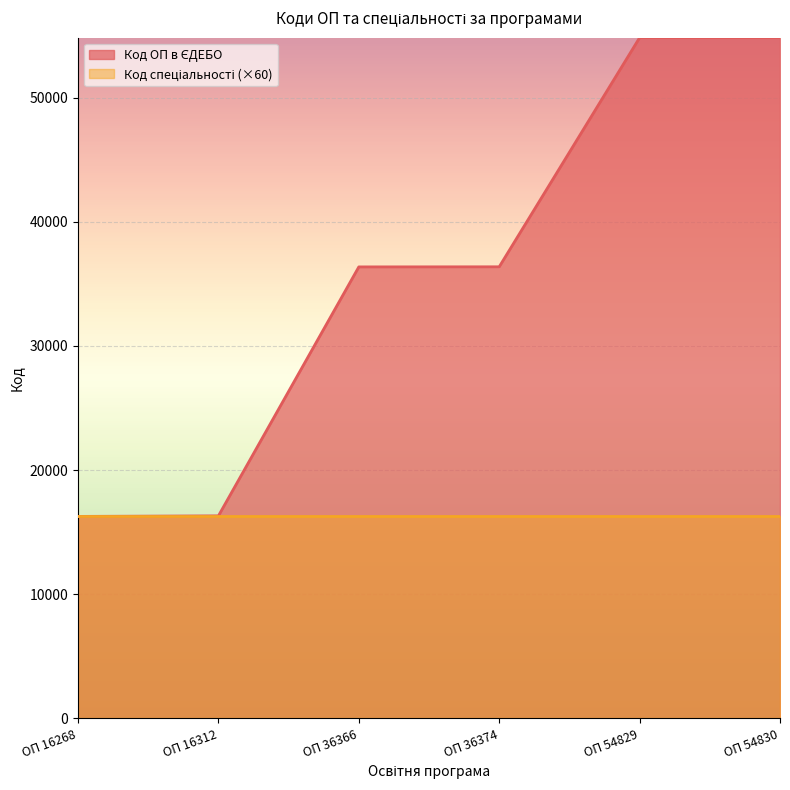

Reading right to left, list all the values displayed in this chart.

54830	54829	36374	36366	16312	16268